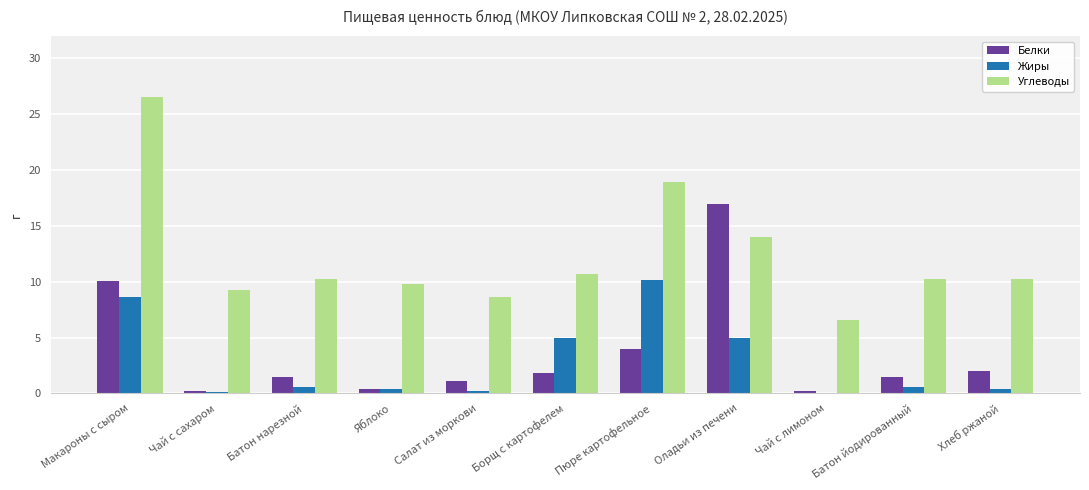

What is the greatest value displayed?

26.5